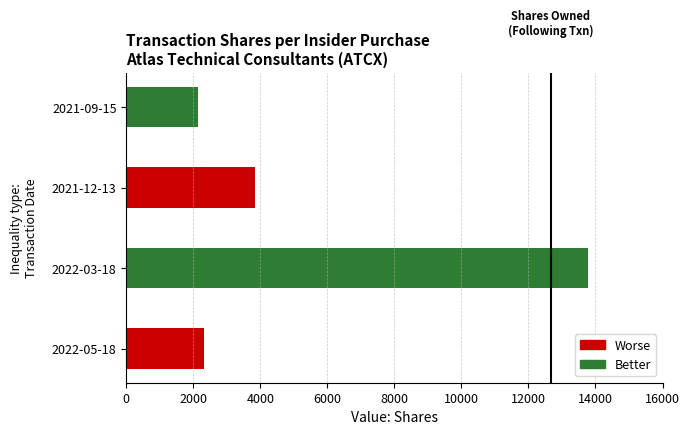

Rank the categories by value from lowest to highest.

2021-09-15, 2022-05-18, 2021-12-13, 2022-03-18